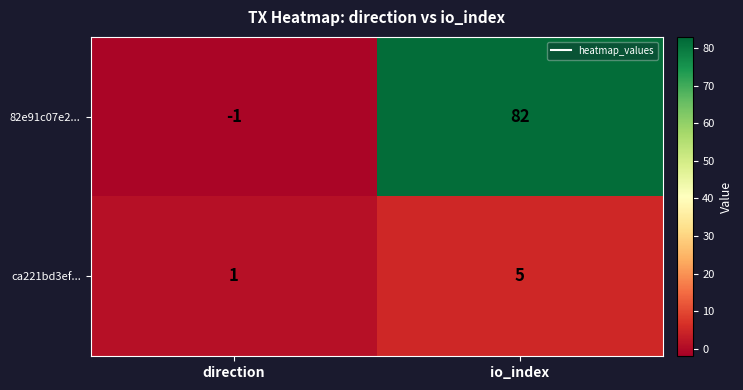

True or false: ca221bd3ef... has a value of 2 at direction.

False